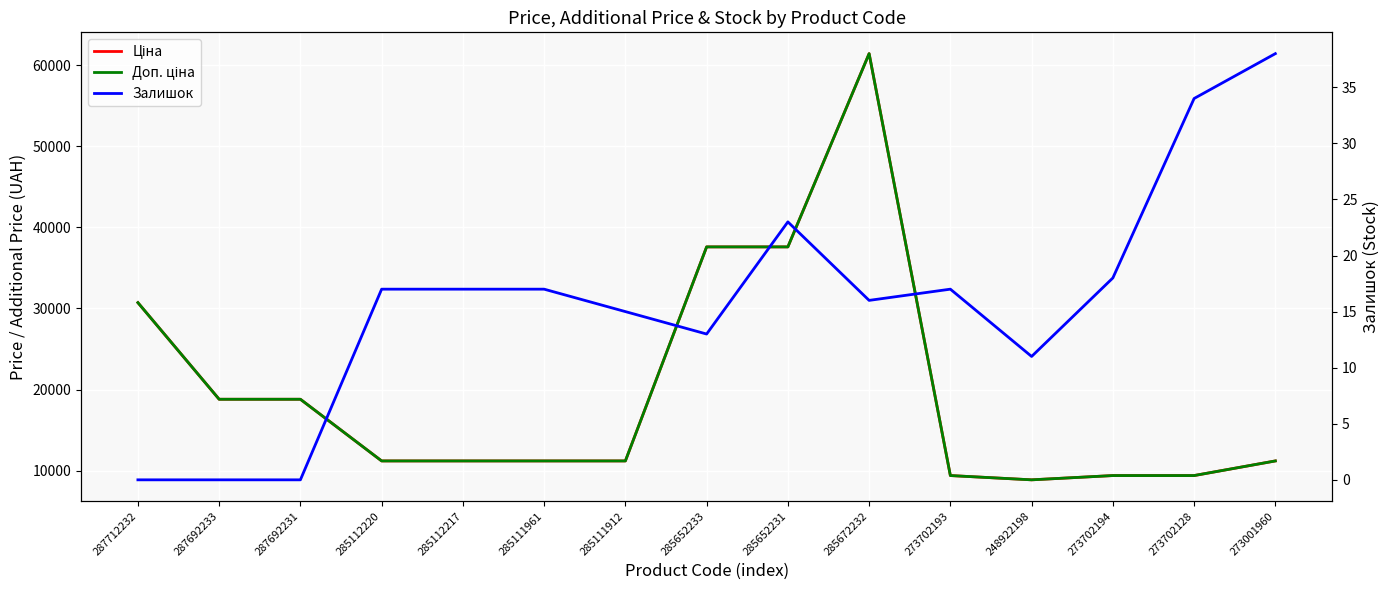

Which category has the lowest value in the Залишок series?

287712232